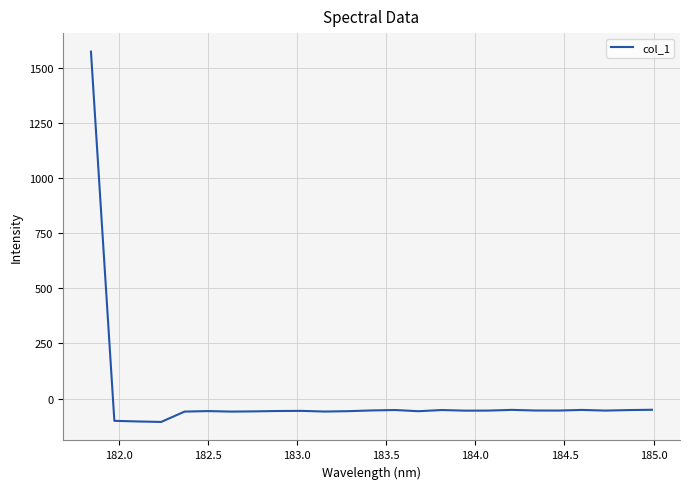

What is the smallest value displayed?

-106.1